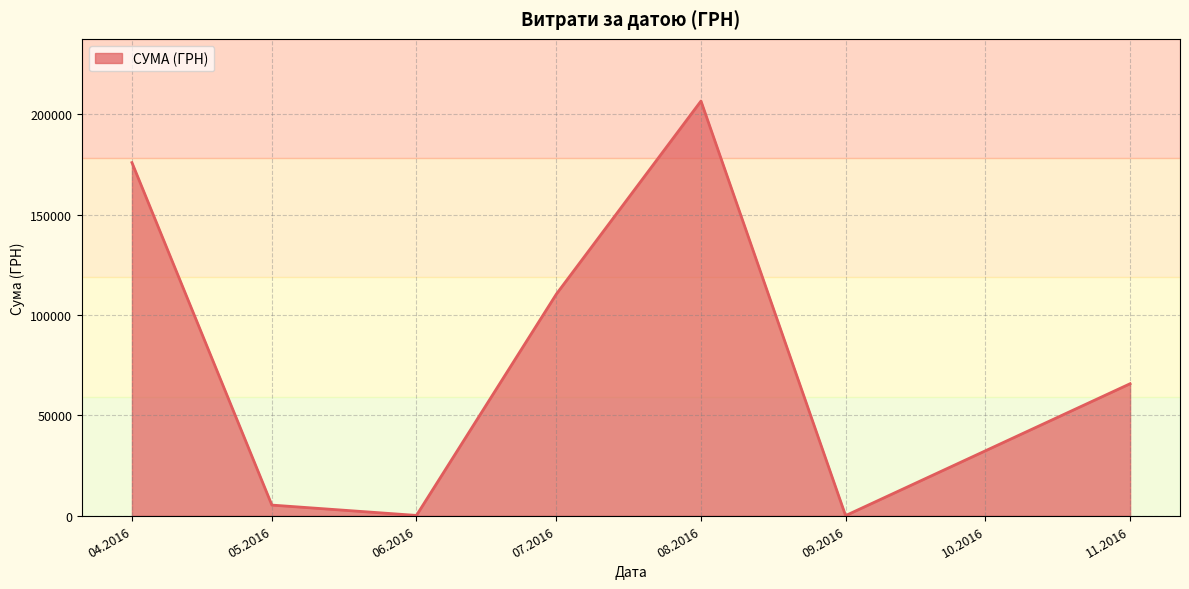

How many interior local valleys (lower than both neighbors) does the data have?

2